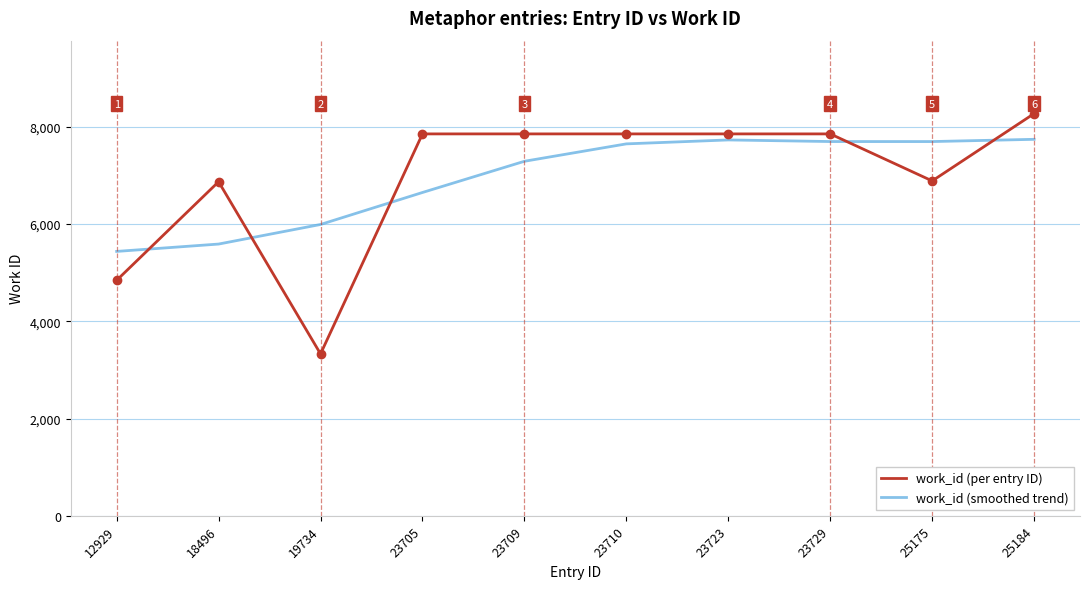

What is the maximum value for work_id (smoothed trend)?

7744.5